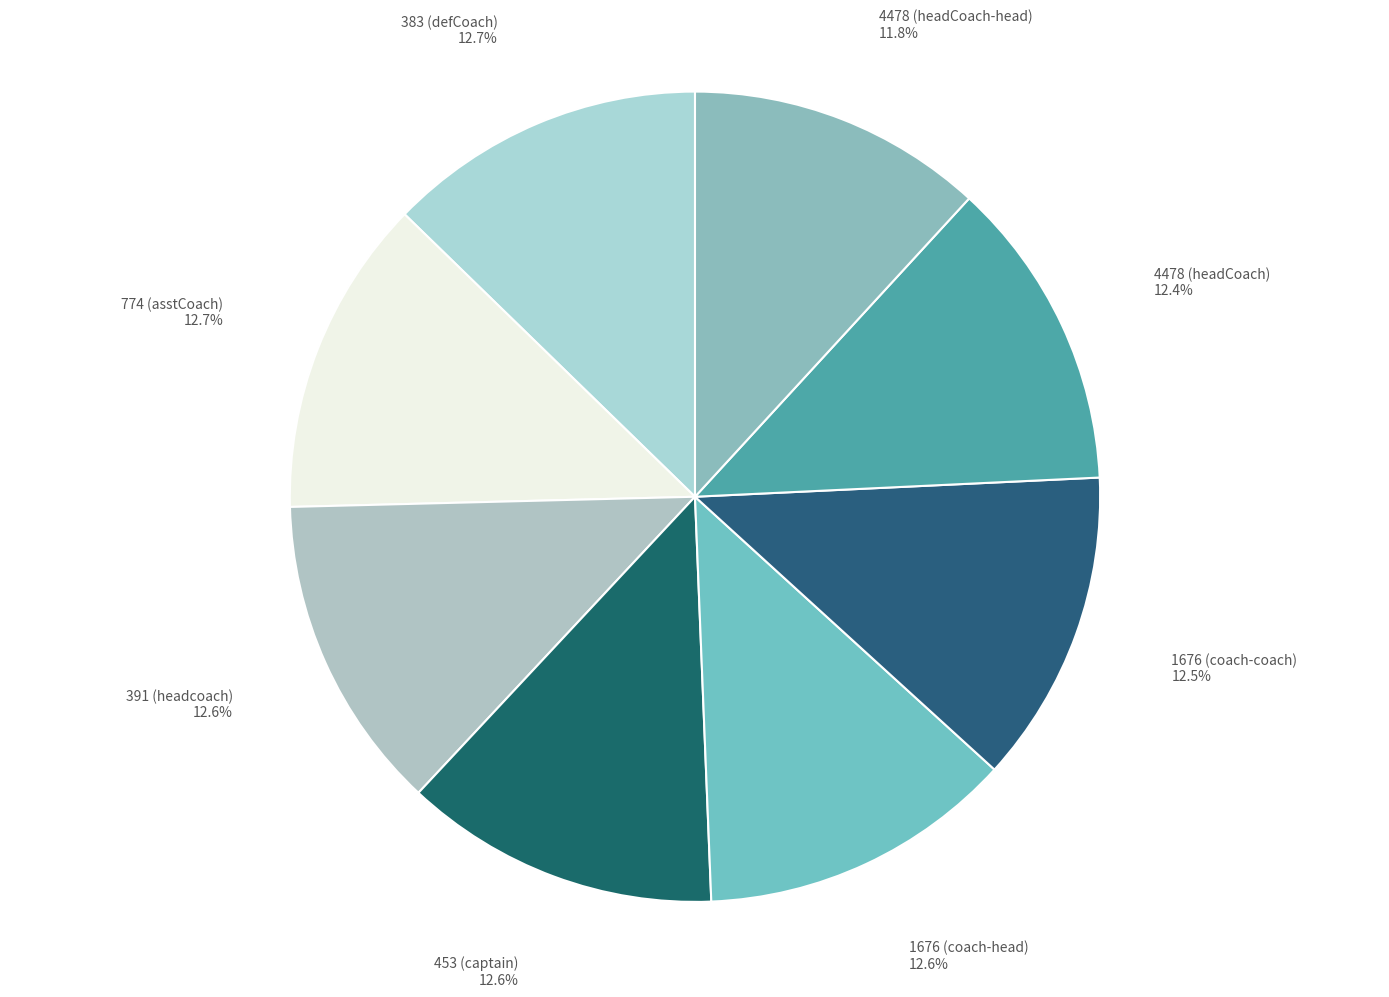

How much of the chart is everything except 391 (headcoach)?

87.4%